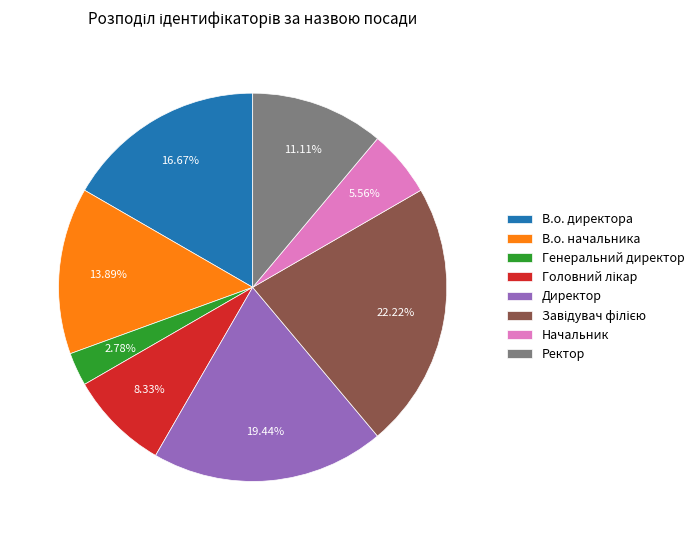

Which has a higher value, В.о. директора or Начальник?

В.о. директора